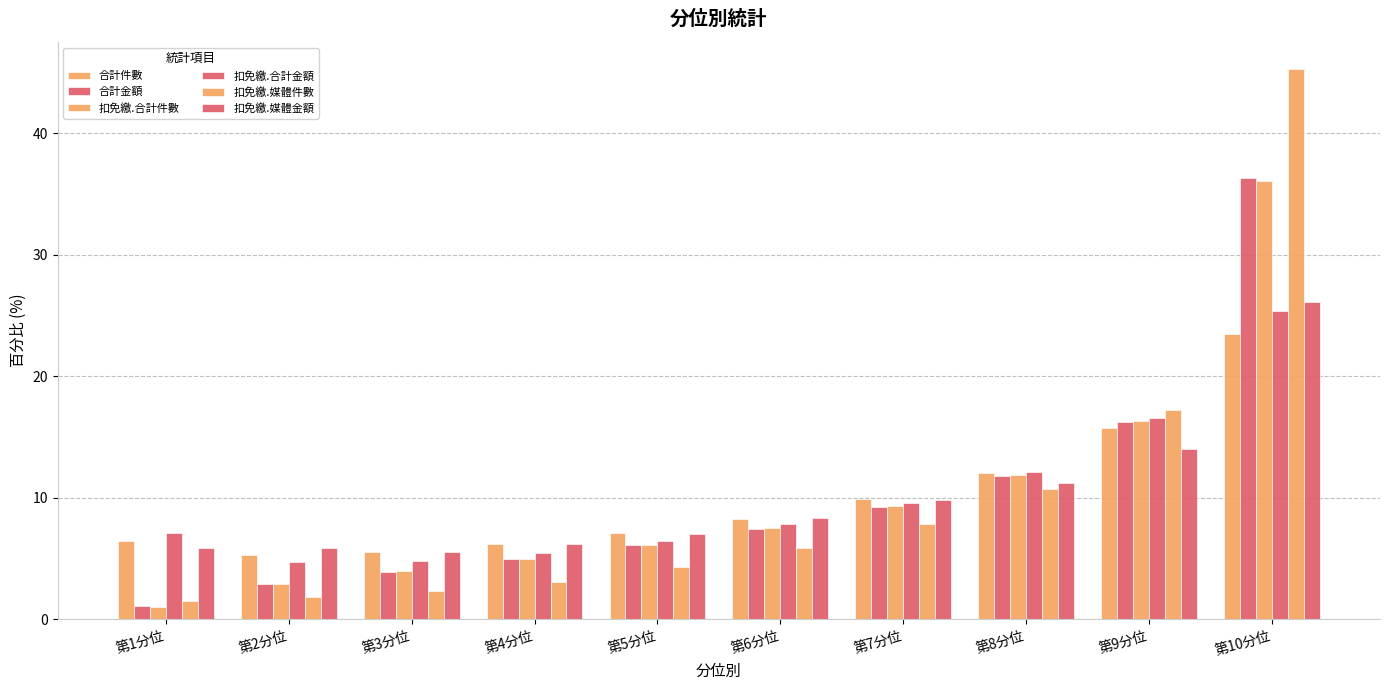

What is the difference between the highest and lowest values at 第1分位?

6.0